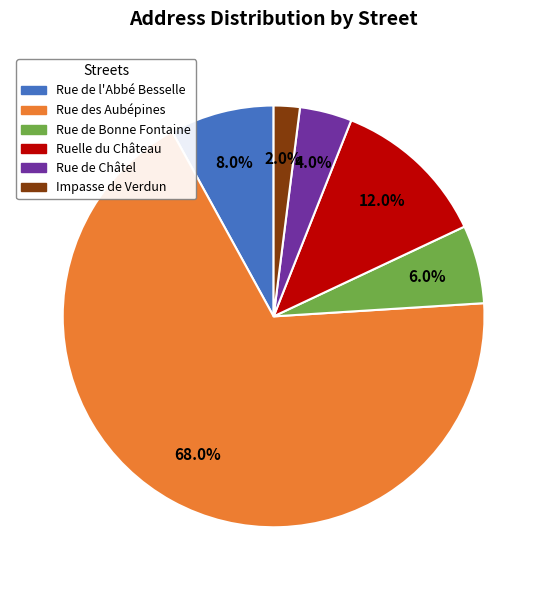

Which has a higher value, Rue de l'Abbé Besselle or Impasse de Verdun?

Rue de l'Abbé Besselle